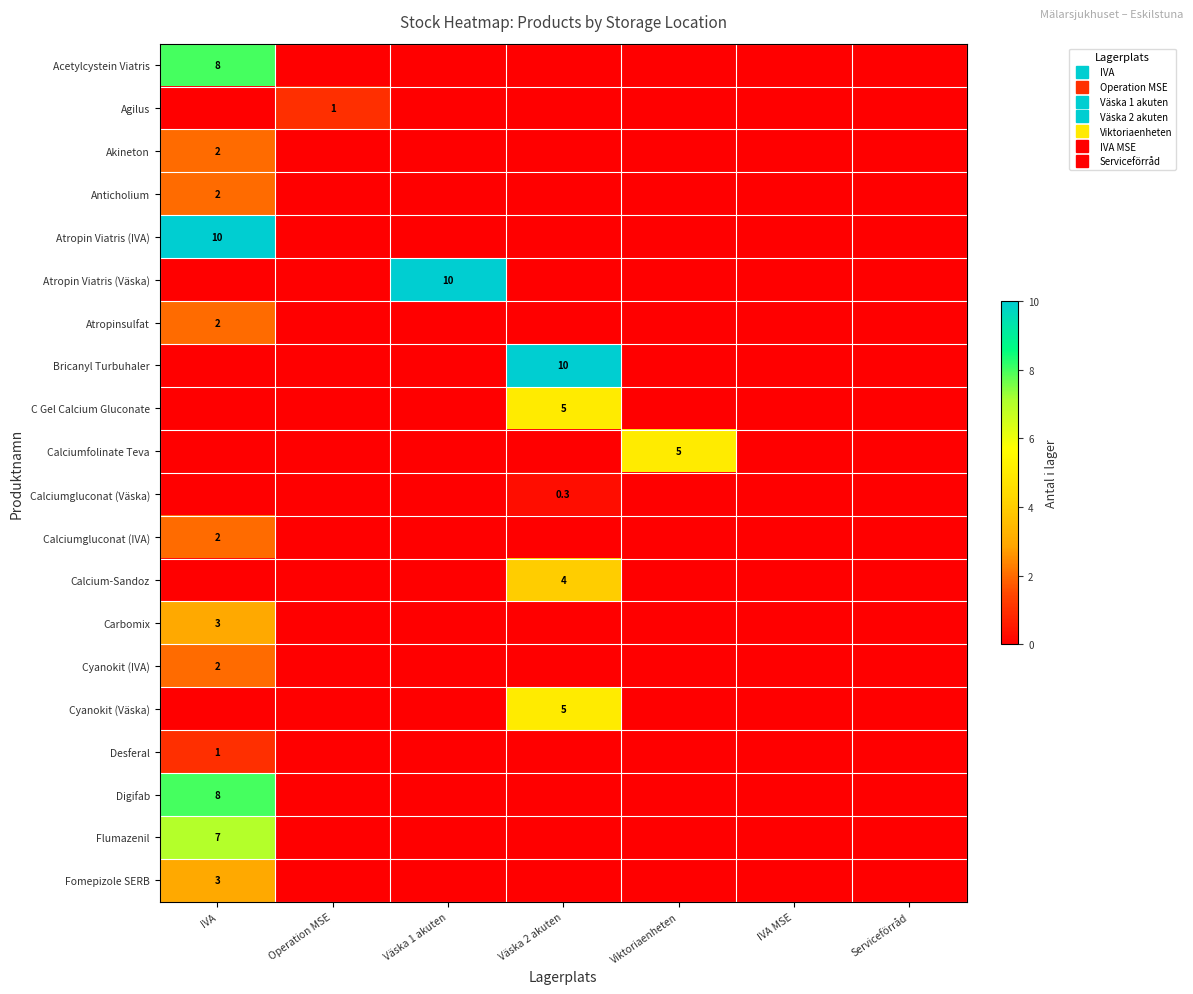

What is the maximum value for Atropinsulfat?

2.0